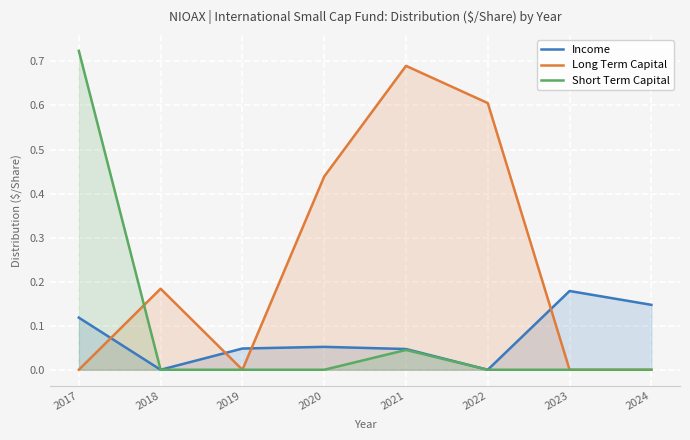

Reading left to right, list all the values displayed in this chart.

Income: 2017=0.1	2018=0.0	2019=0.0	2020=0.1	2021=0.0	2022=0.0	2023=0.2	2024=0.1
Long Term Capital: 2017=0.0	2018=0.2	2019=0.0	2020=0.4	2021=0.7	2022=0.6	2023=0.0	2024=0.0
Short Term Capital: 2017=0.7	2018=0.0	2019=0.0	2020=0.0	2021=0.0	2022=0.0	2023=0.0	2024=0.0